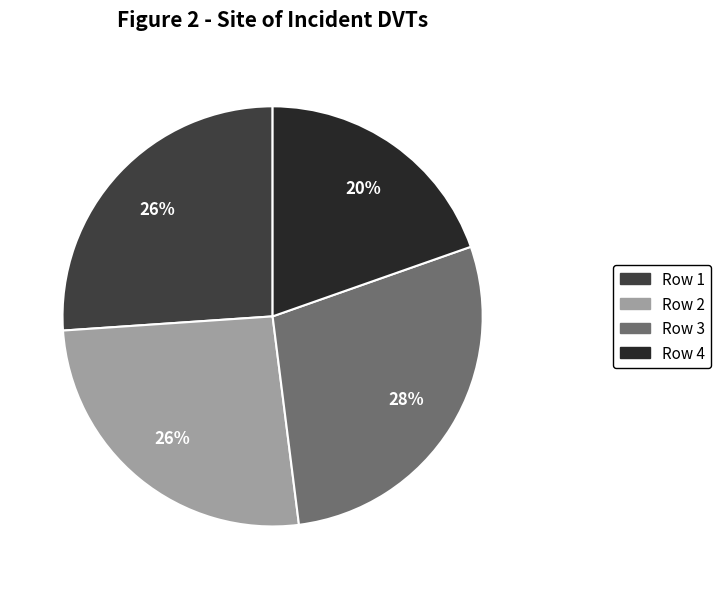

Is the sum of Row 2 and Row 1 greater than half?

Yes